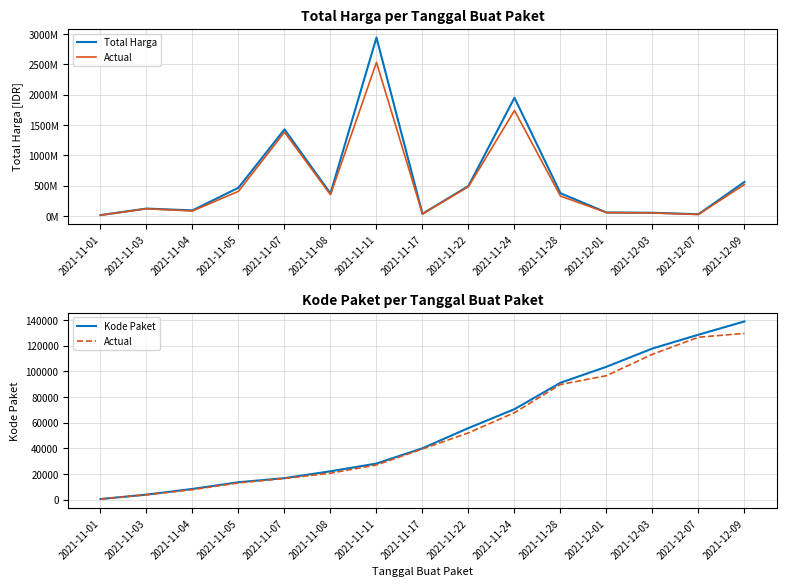

At which category is the sum across all series the highest?

2021-11-11